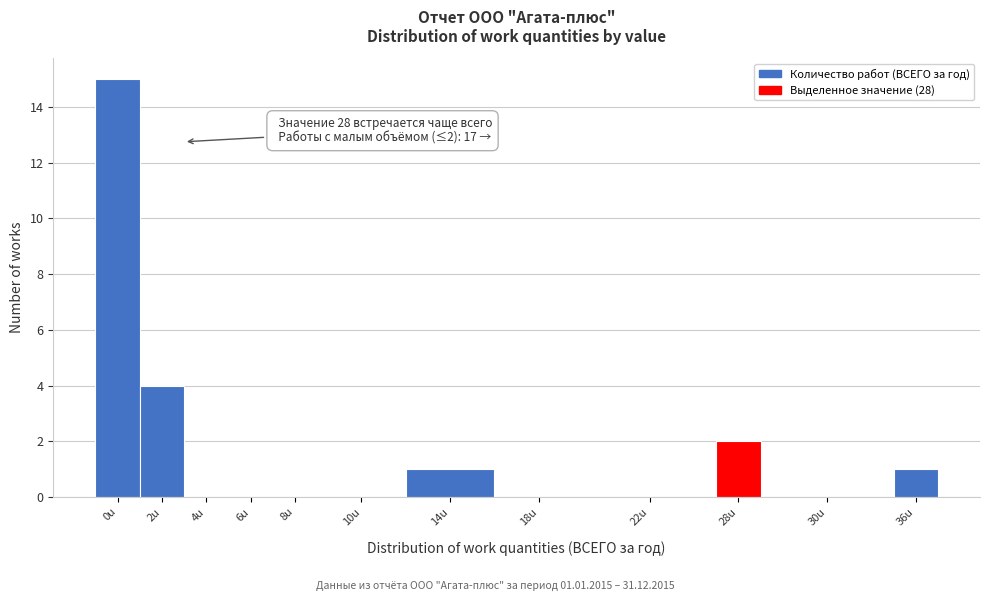

Reading left to right, extract all data points from this chart.

0u=15	2u=4	4u=0	6u=0	8u=0	10u=0	14u=1	18u=0	22u=0	28u=2	30u=0	36u=1